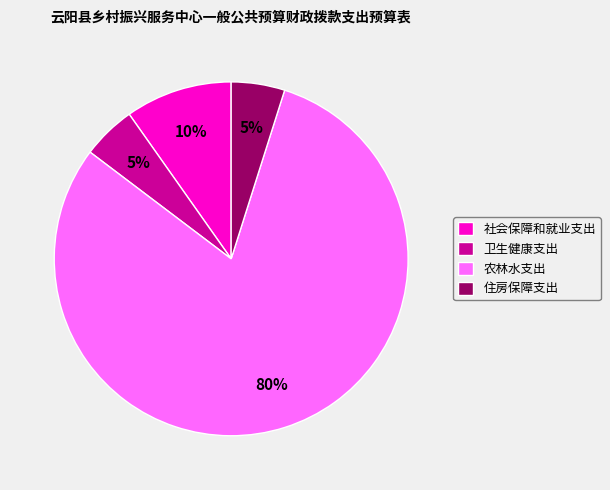

Which has a higher value, 卫生健康支出 or 农林水支出?

农林水支出